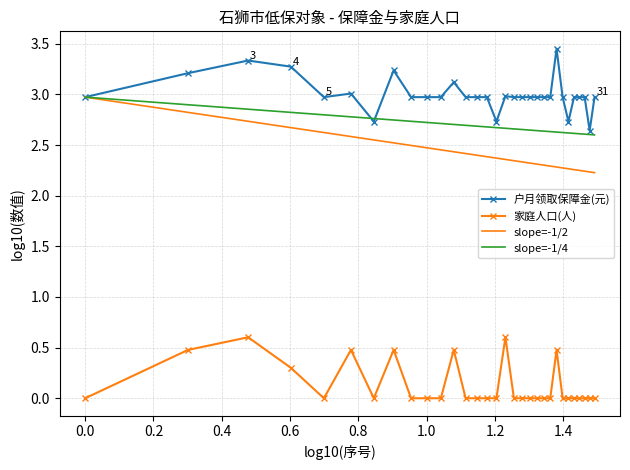

True or false: 家庭人口(人) and 户月领取保障金(元) cross at least once.

False